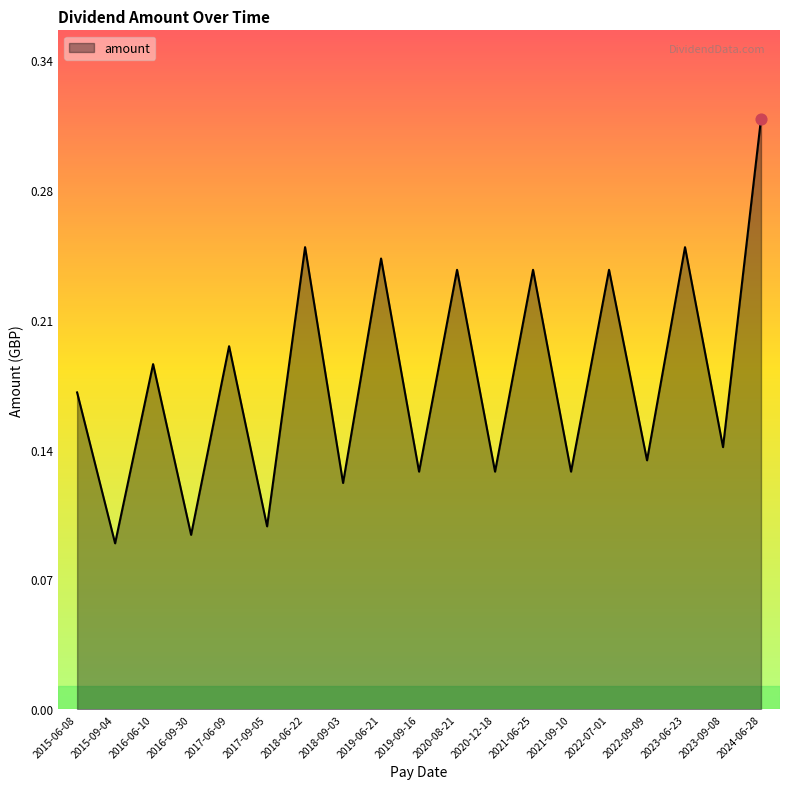

Between 2024-06-28 and 2015-09-04, which is larger?

2024-06-28